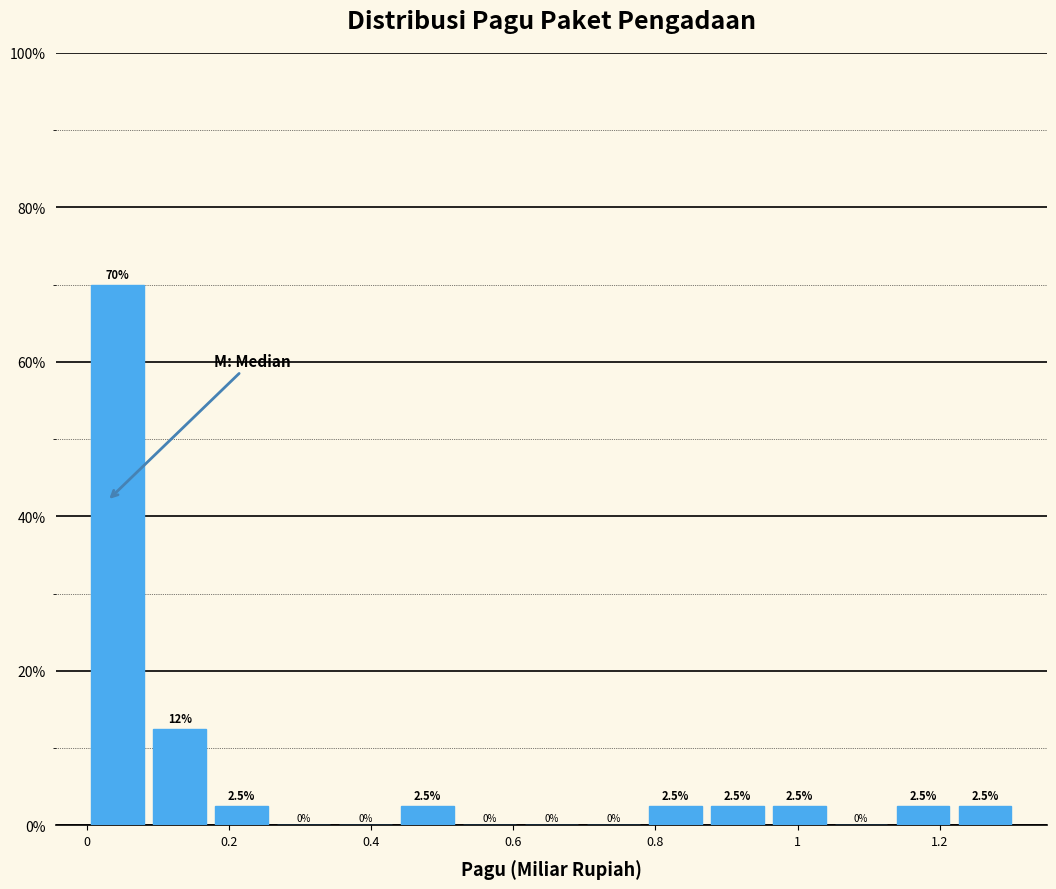

Which range on the x-axis has the tallest bar?

0.00 to 0.08